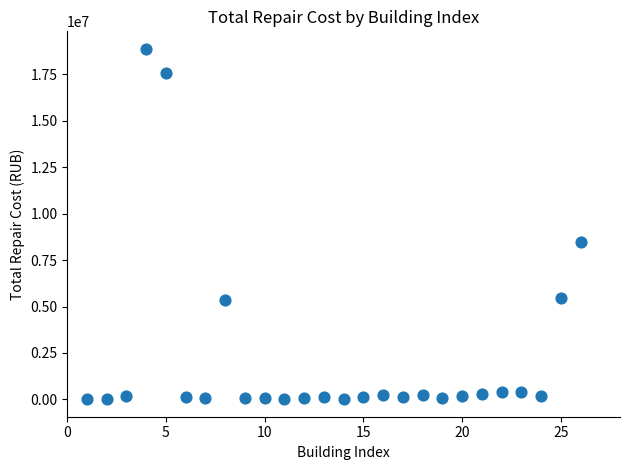

What is the range of Y values (max minus min)?

18862294.0